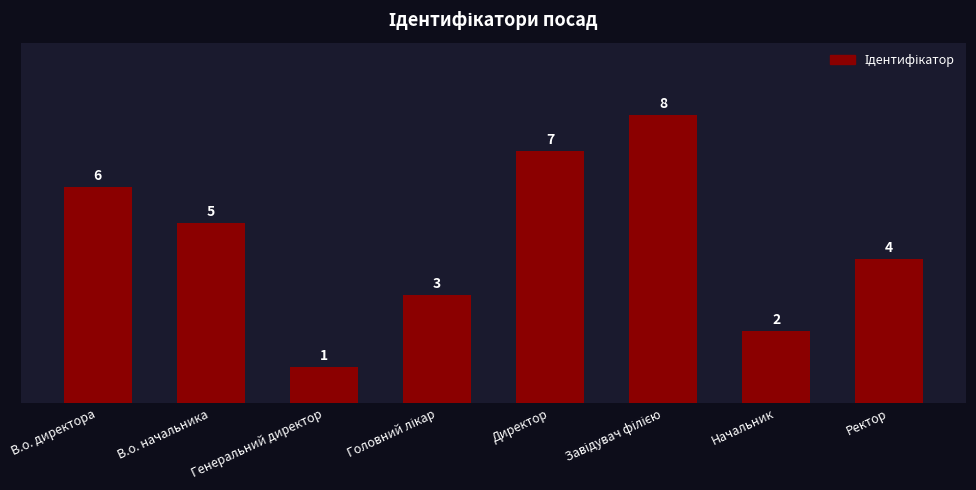

What is the greatest value displayed?

8